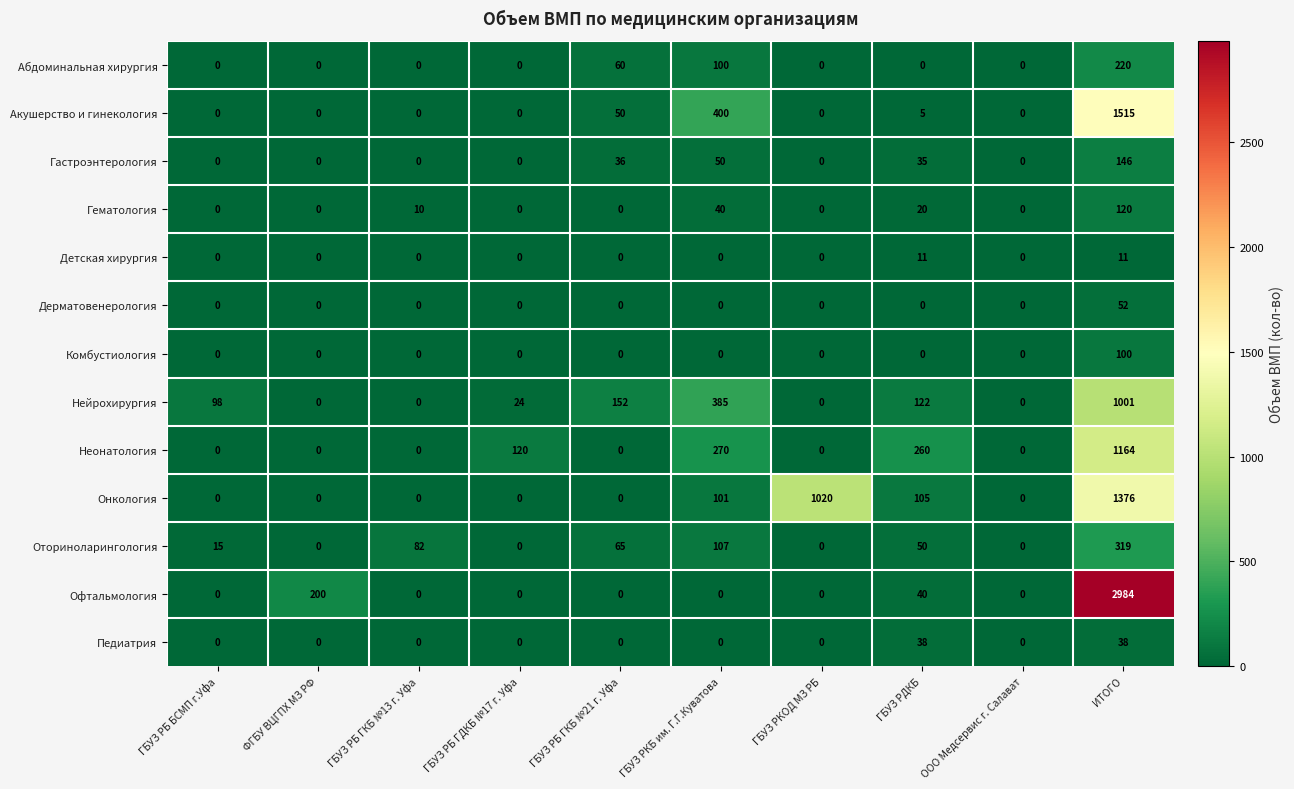

What is the average value of the Гематология series?

19